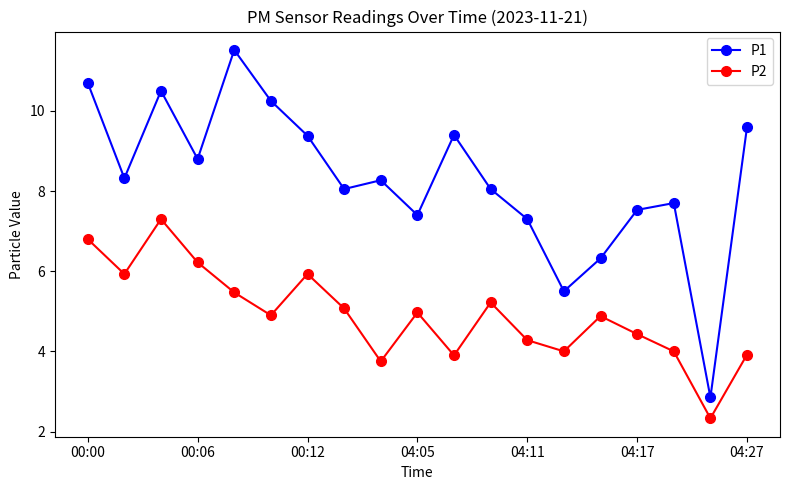

What is the average value of the P1 series?

8.3